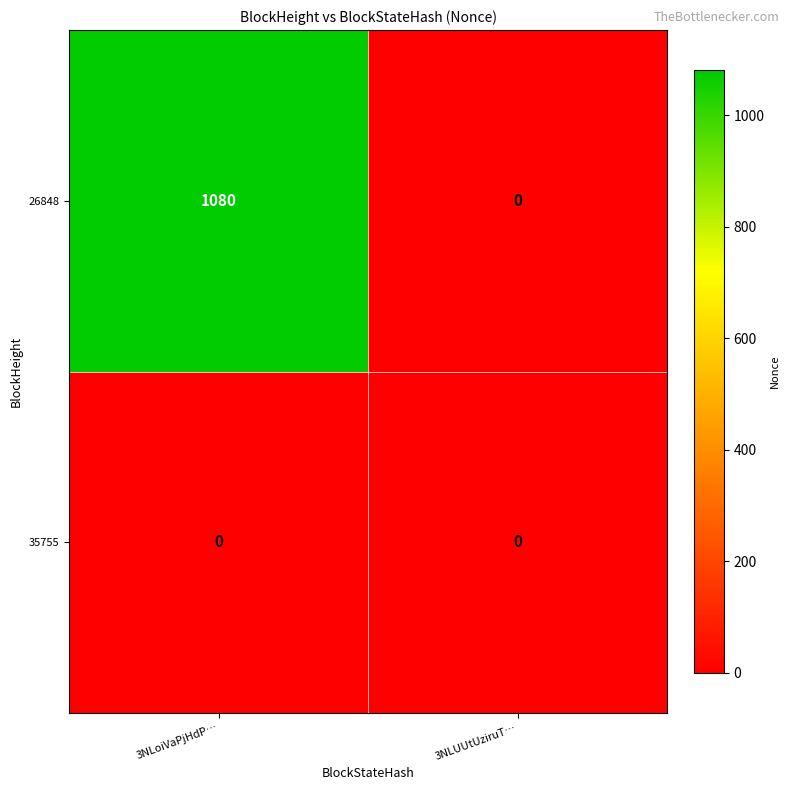

Rank the series by their maximum value, from lowest to highest.

35755, 26848